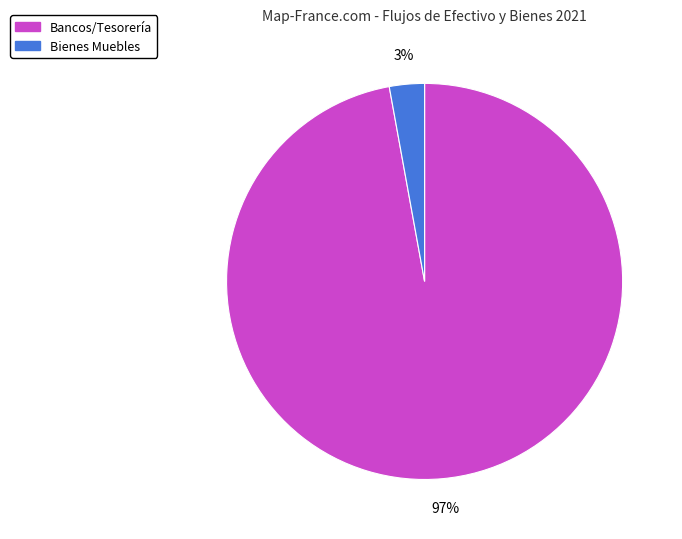

Is there a majority slice in this chart?

Yes